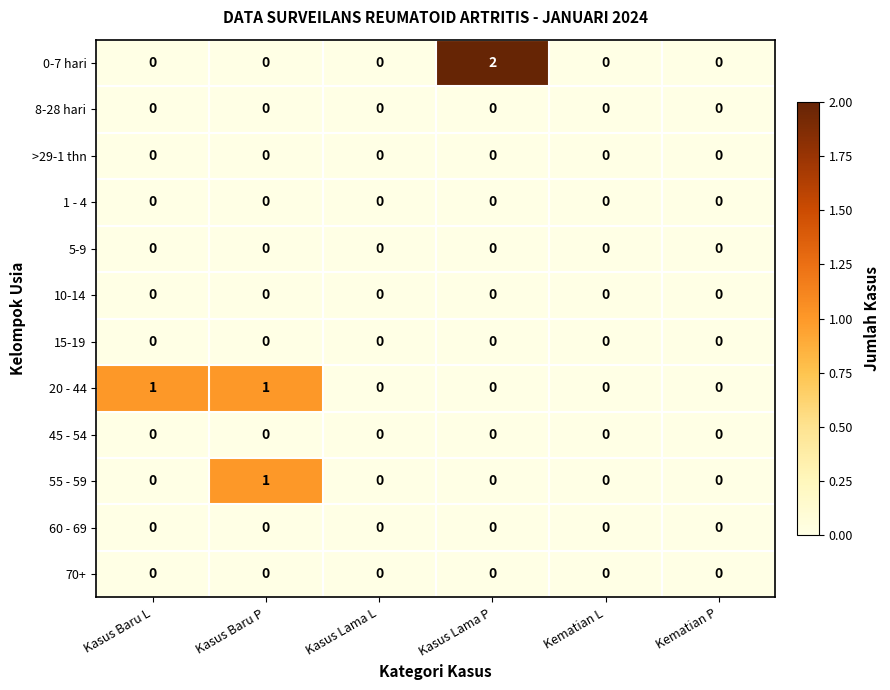

Is it true that 1 - 4 equals 0 at Kematian L?

True